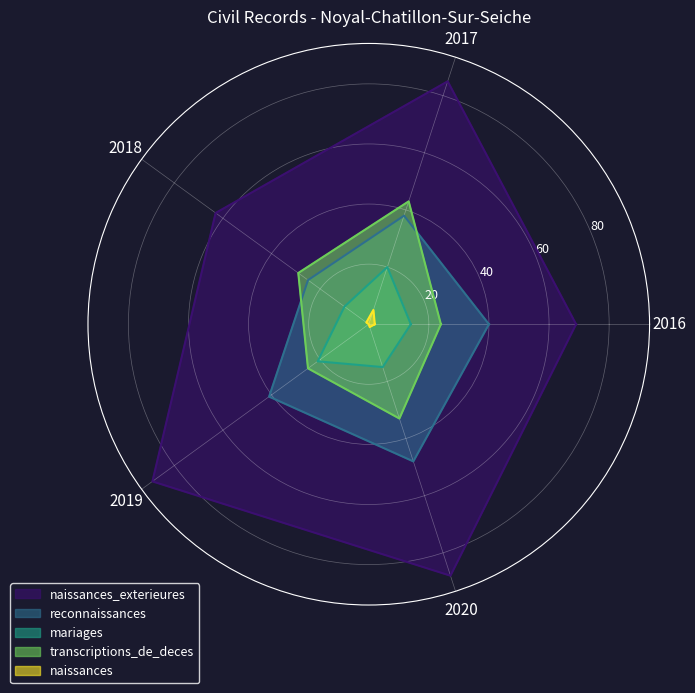

True or false: naissances and naissances_exterieures cross at least once.

False